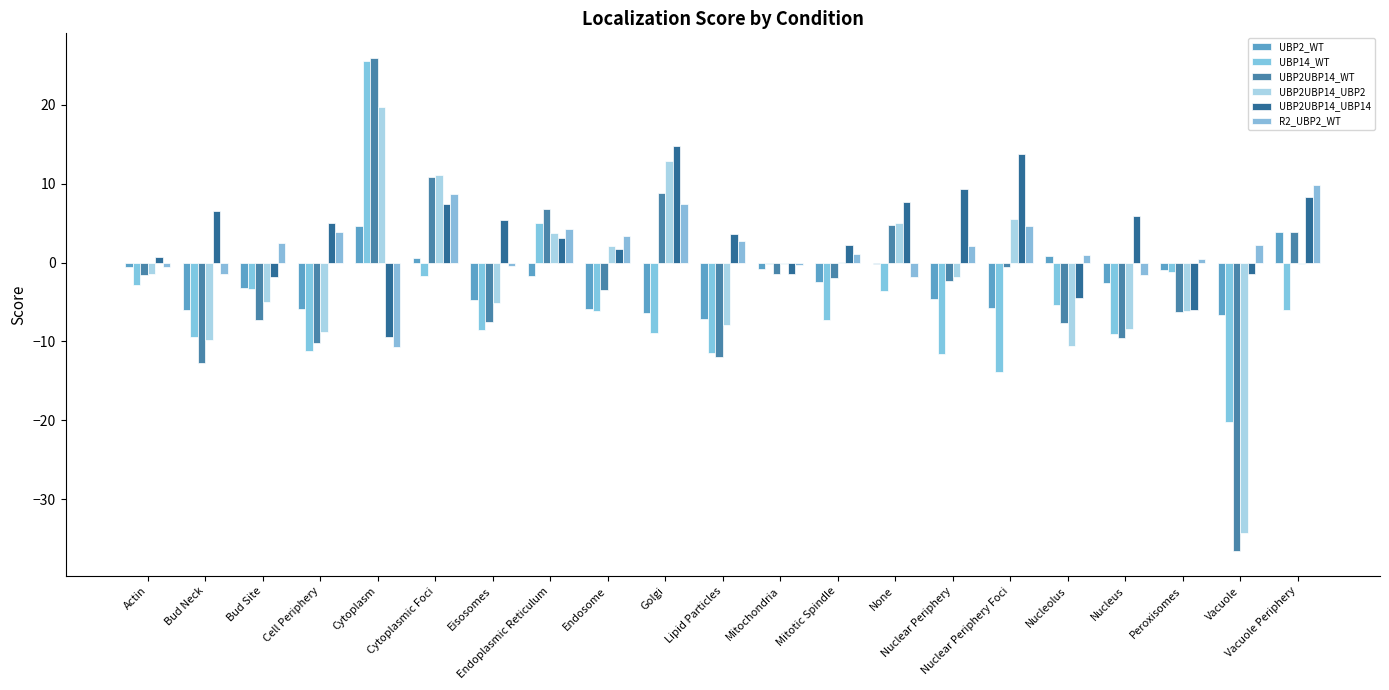

Between Bud Site and Mitotic Spindle, which series saw the biggest shift?

UBP2UBP14_WT